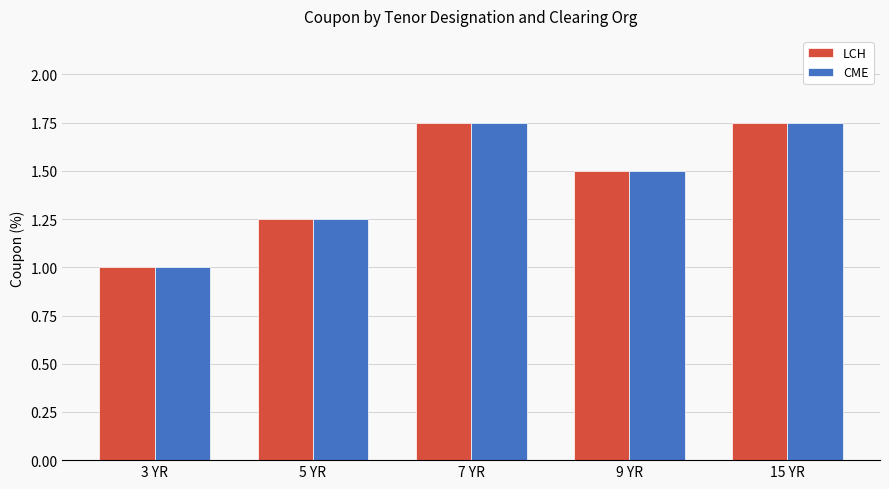

The value of LCH at 7 YR is 1.1. True or false?

False